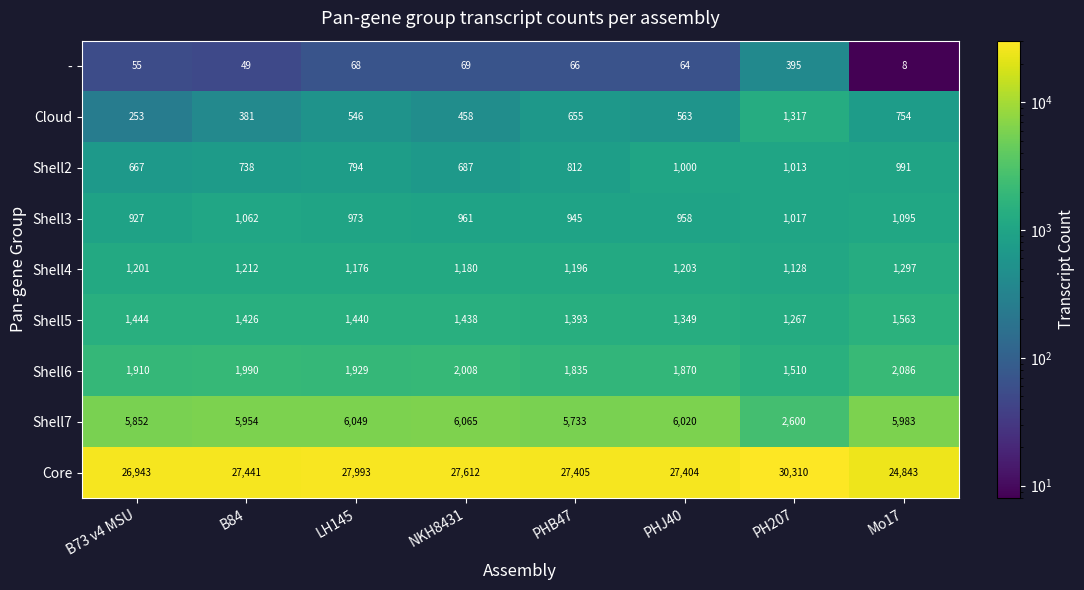

What is the sum of the Shell6 values at NKH8431 and PH207?

3518